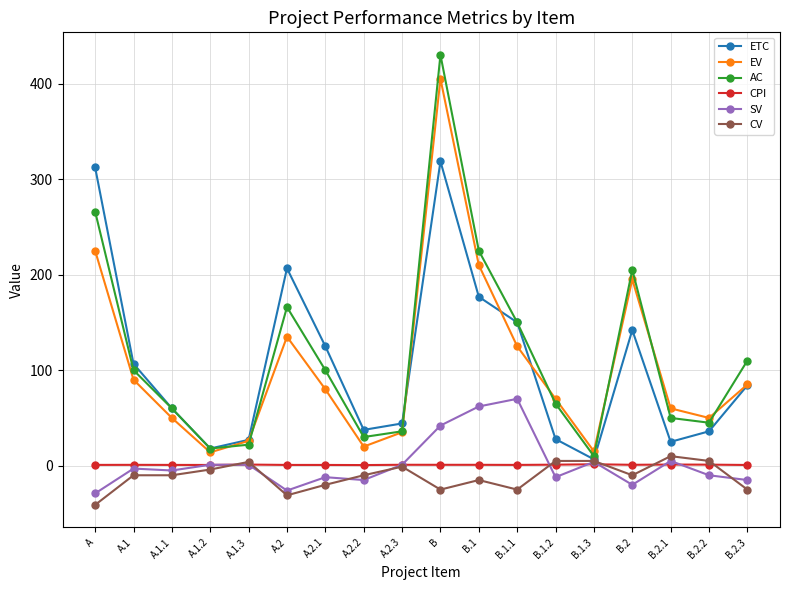

True or false: EV and CPI cross at least once.

False